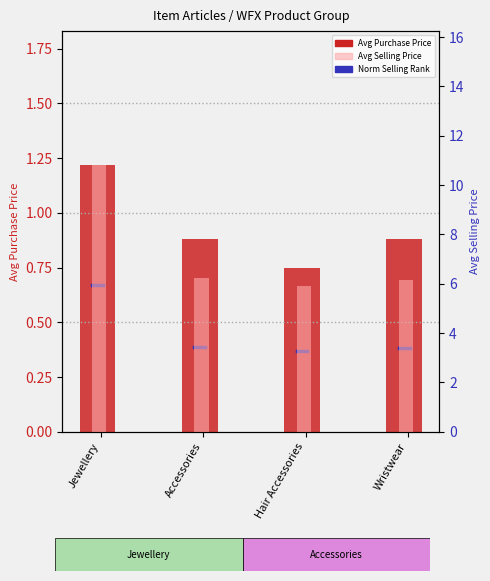

How many groups of bars are there?

4